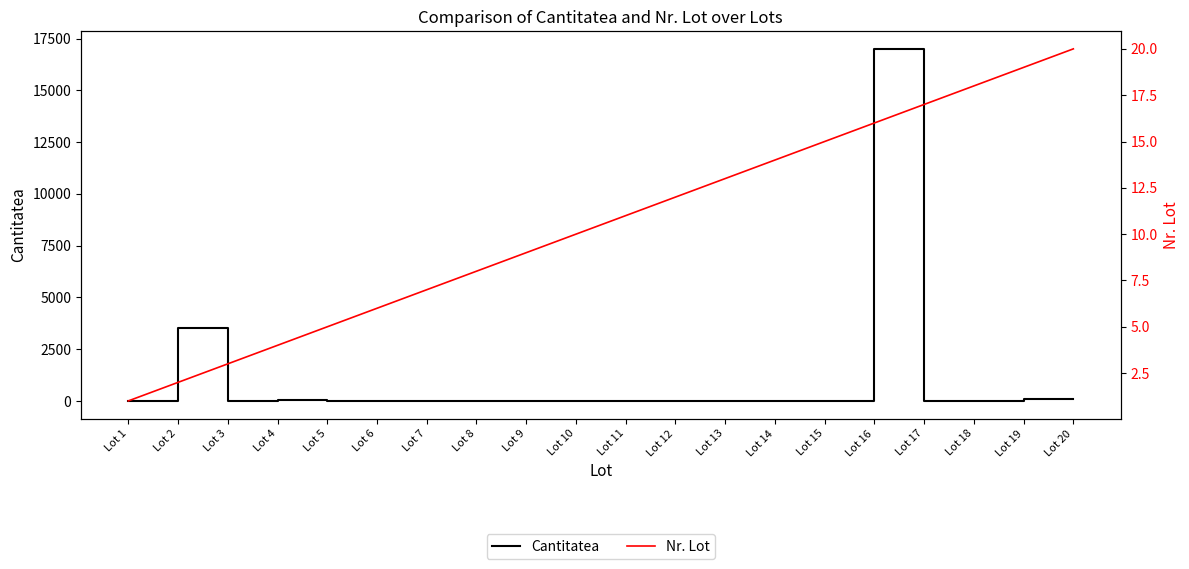

What is the difference between the highest and lowest values at Lot 5?

1